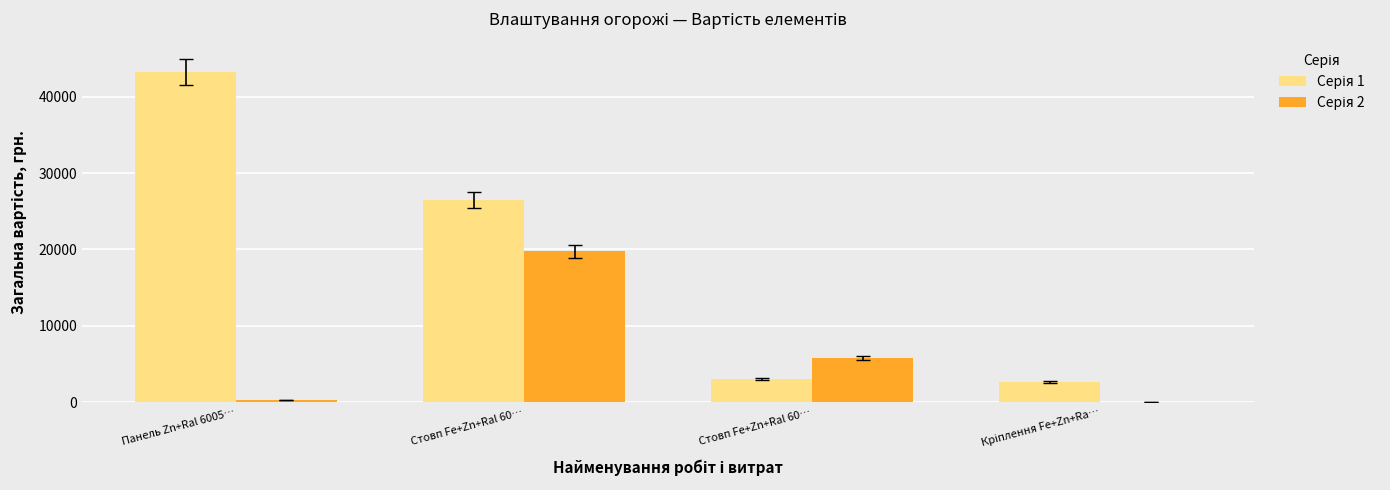

Count the number of data series in this chart.

2